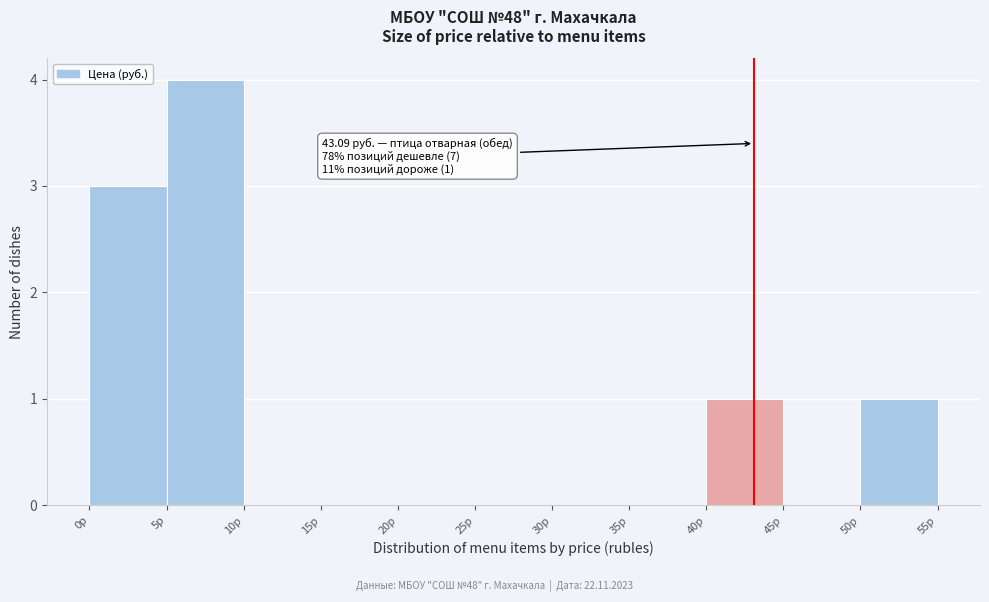

Which range on the x-axis has the tallest bar?

5 to 10